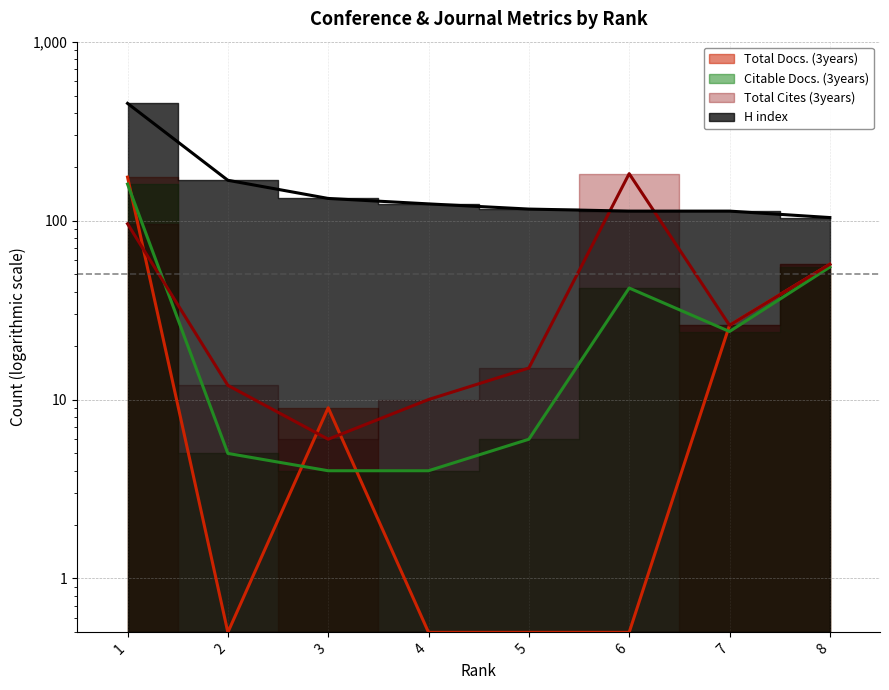

At which category does the chart reach its minimum across all series?

2